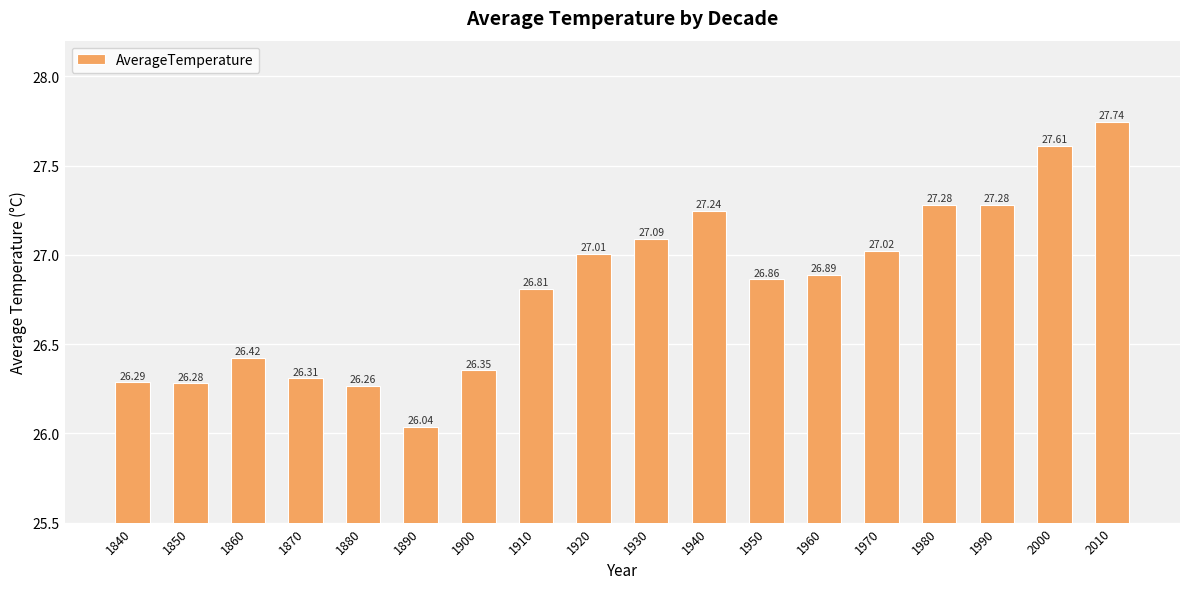

How many data points does each series have?

18